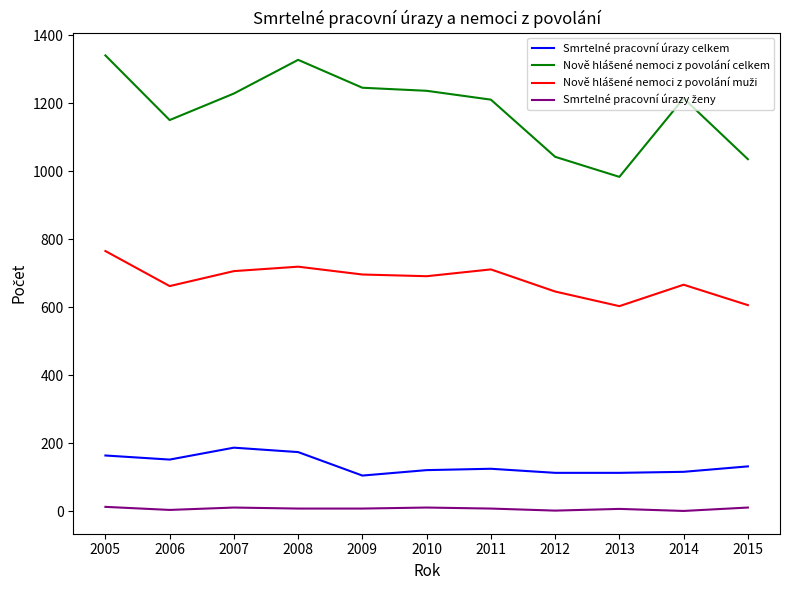

The value of Smrtelné pracovní úrazy celkem at 2013 is 113. True or false?

True